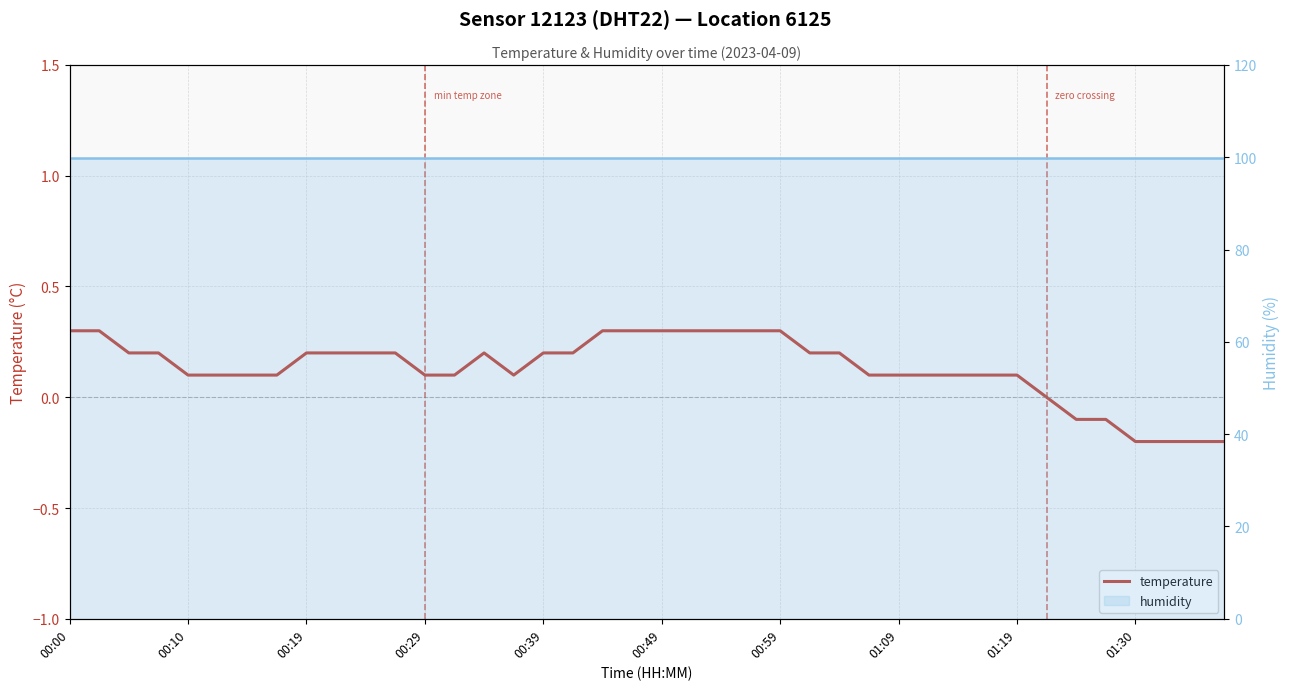

True or false: humidity and temperature cross at least once.

False